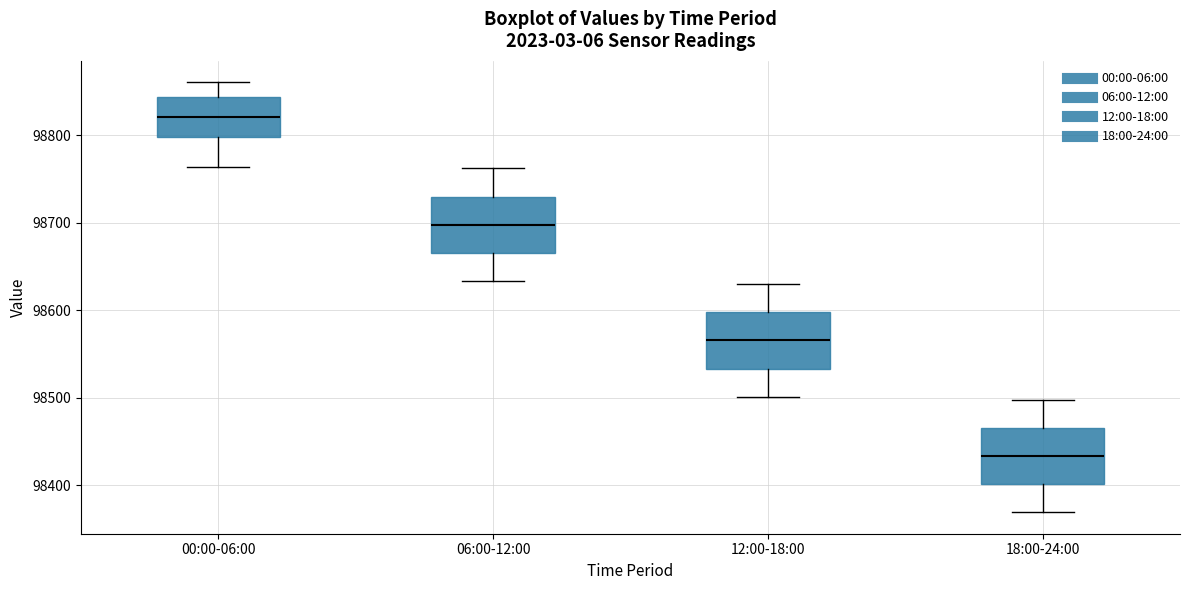

Which box has the lowest median line?

18:00-24:00